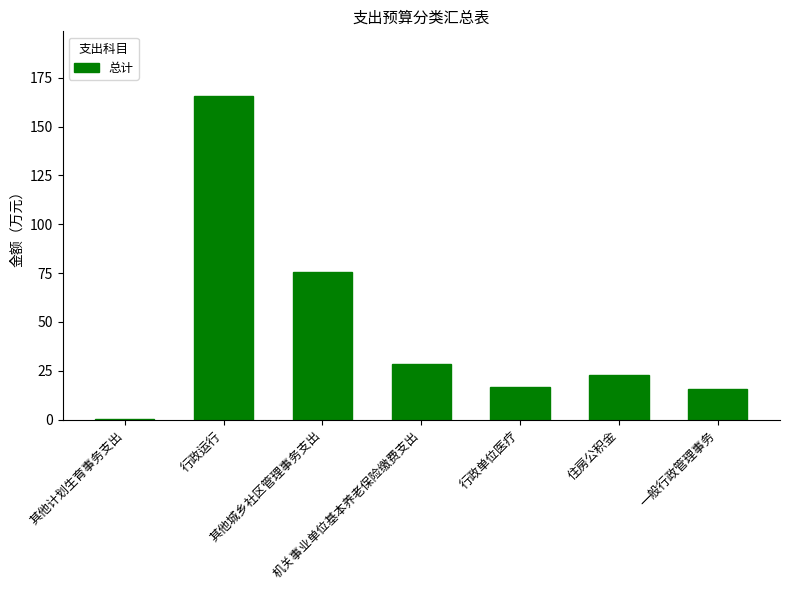

What is the maximum value shown in the chart?

165.6